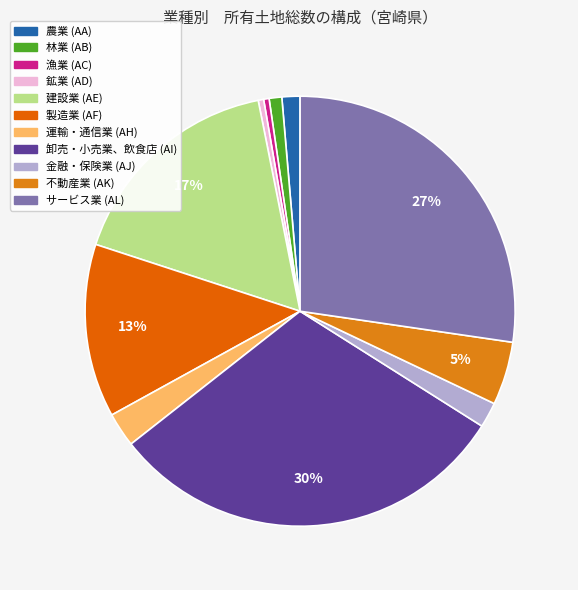

How many segments does this pie chart have?

11